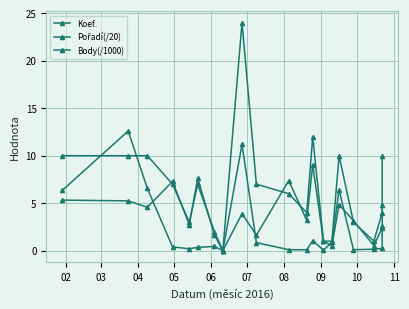

What is the difference between the maximum and minimum values in the Body(/1000) series?

9.0